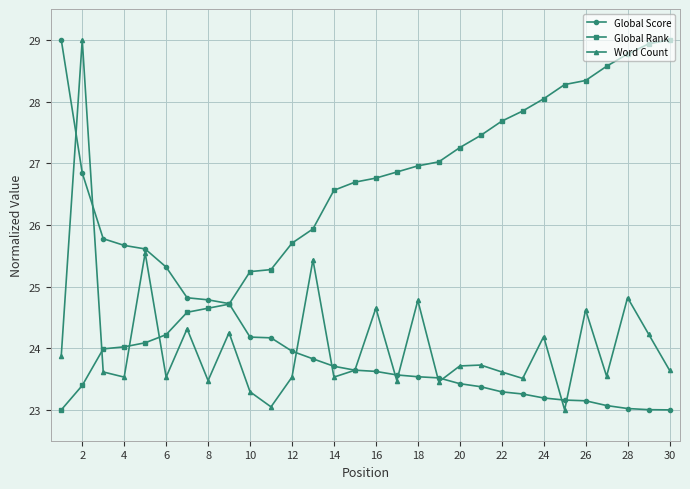

How many lines are shown in the chart?

3